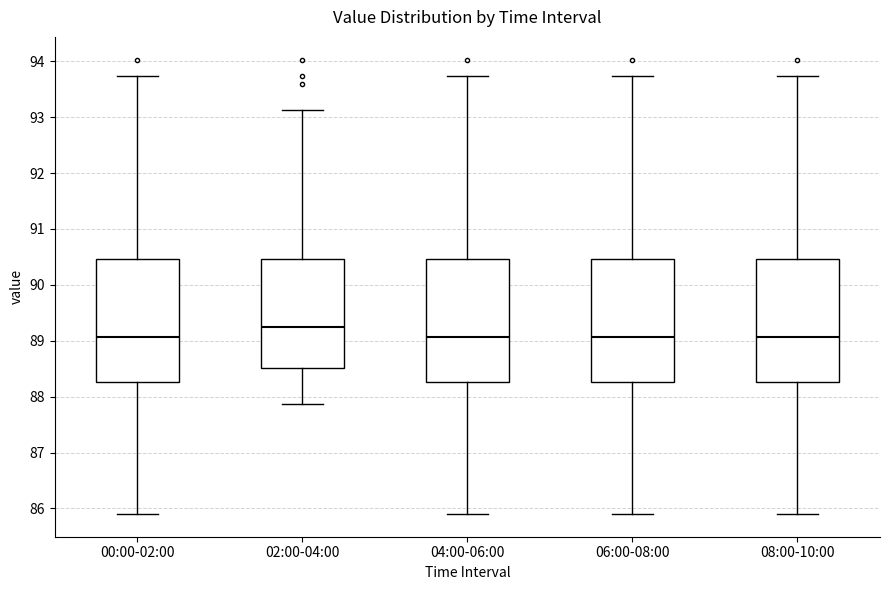

Reading left to right, read every box against the y-axis: the position of its median line, the range the box covers, and the ends of its whiskers. The values are not printed on the chart, so give them approximately, as read against the axis.

00:00-02:00: median 89.1, box 88.3 to 90.5, whiskers 85.9 to 93.7
02:00-04:00: median 89.3, box 88.5 to 90.5, whiskers 87.9 to 93.1
04:00-06:00: median 89.1, box 88.3 to 90.5, whiskers 85.9 to 93.7
06:00-08:00: median 89.1, box 88.3 to 90.5, whiskers 85.9 to 93.7
08:00-10:00: median 89.1, box 88.3 to 90.5, whiskers 85.9 to 93.7